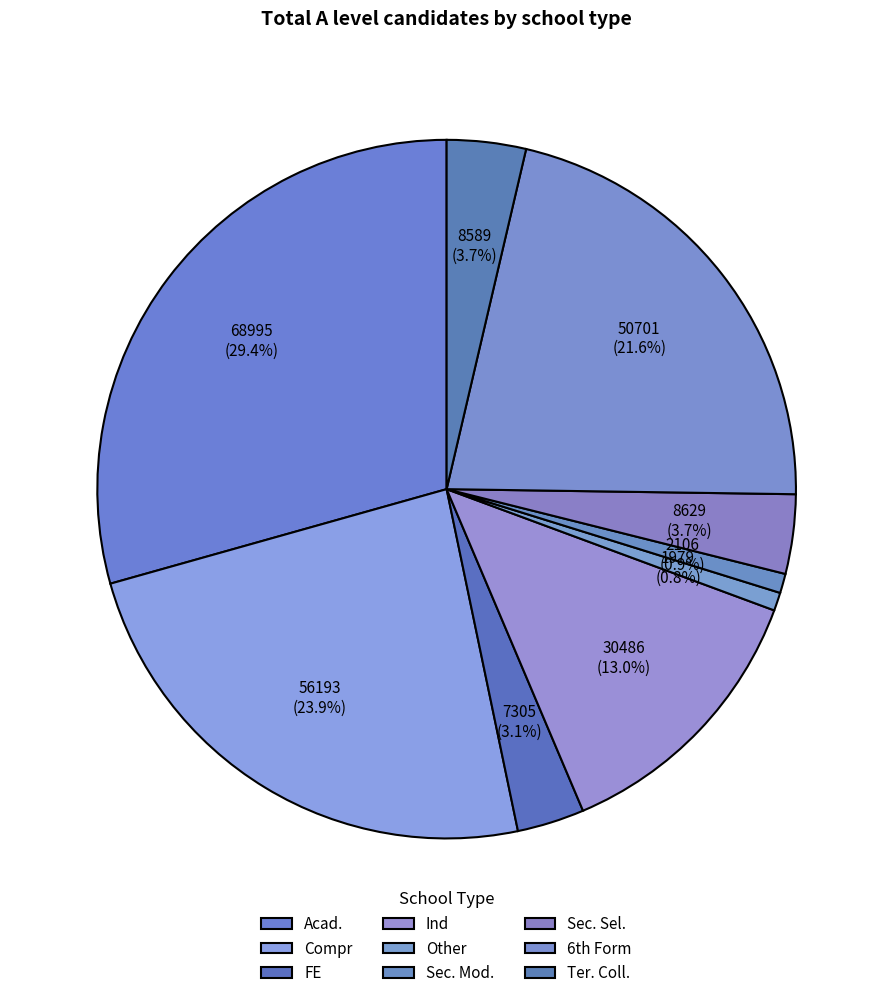

To the nearest percent, what percentage of the pie is FE?

3%